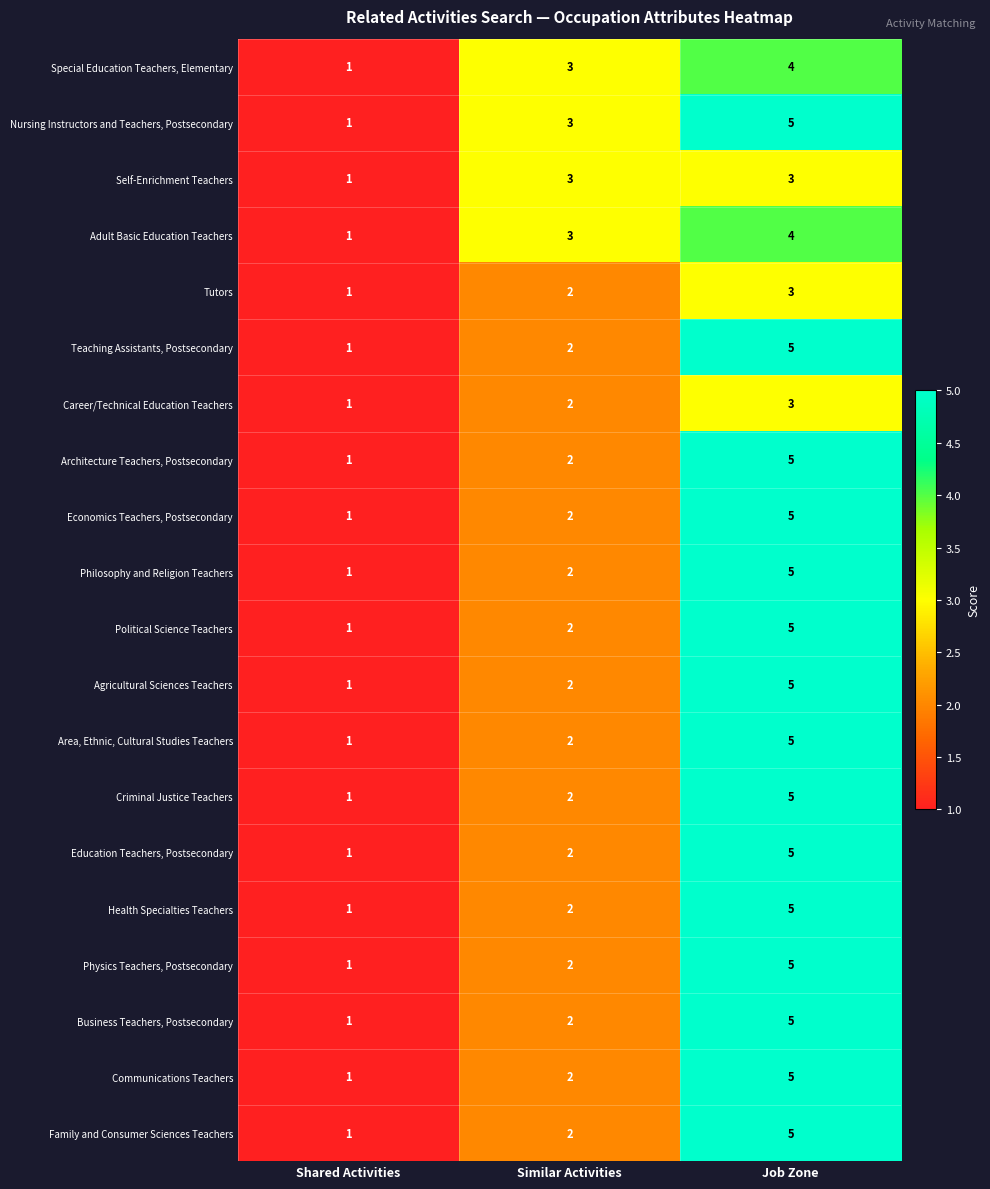

How many categories are shown in the chart?

3